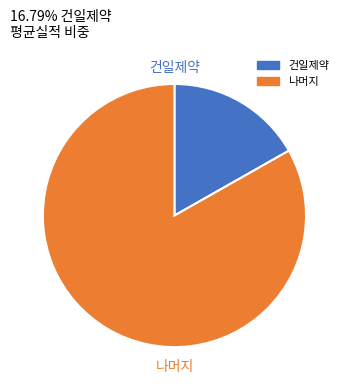

Is there any slice that represents more than half of the pie?

Yes